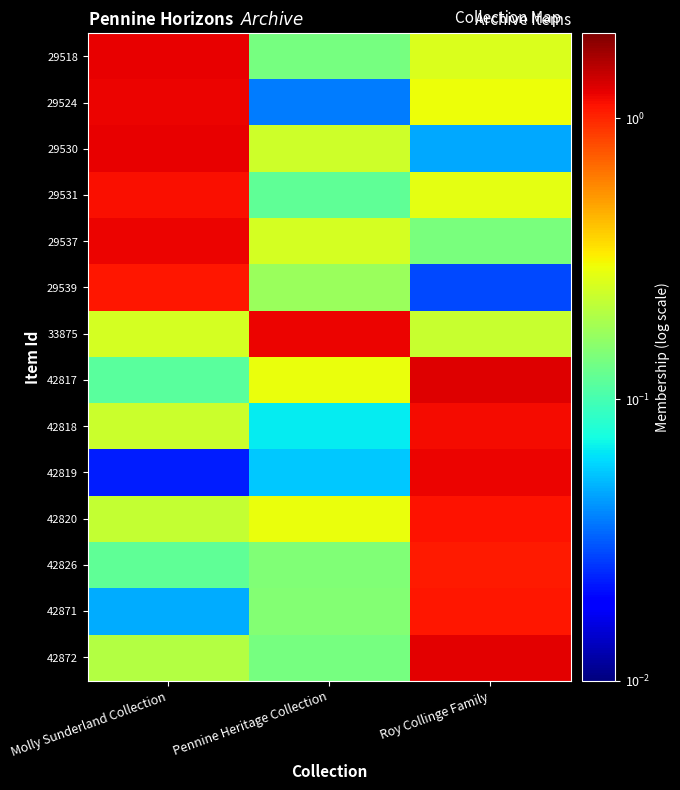

Reading left to right, what are all the values shown in this chart?

29518: Molly Sunderland Collection=1.2	Pennine Heritage Collection=0.1	Roy Collinge Family=0.3
29524: Molly Sunderland Collection=1.2	Pennine Heritage Collection=0.0	Roy Collinge Family=0.3
29530: Molly Sunderland Collection=1.2	Pennine Heritage Collection=0.2	Roy Collinge Family=0.0
29531: Molly Sunderland Collection=1.1	Pennine Heritage Collection=0.1	Roy Collinge Family=0.3
29537: Molly Sunderland Collection=1.2	Pennine Heritage Collection=0.2	Roy Collinge Family=0.1
29539: Molly Sunderland Collection=1.1	Pennine Heritage Collection=0.2	Roy Collinge Family=0.0
33875: Molly Sunderland Collection=0.3	Pennine Heritage Collection=1.2	Roy Collinge Family=0.2
42817: Molly Sunderland Collection=0.1	Pennine Heritage Collection=0.3	Roy Collinge Family=1.3
42818: Molly Sunderland Collection=0.2	Pennine Heritage Collection=0.1	Roy Collinge Family=1.1
42819: Molly Sunderland Collection=0.0	Pennine Heritage Collection=0.1	Roy Collinge Family=1.2
42820: Molly Sunderland Collection=0.2	Pennine Heritage Collection=0.3	Roy Collinge Family=1.1
42826: Molly Sunderland Collection=0.1	Pennine Heritage Collection=0.1	Roy Collinge Family=1.1
42871: Molly Sunderland Collection=0.0	Pennine Heritage Collection=0.1	Roy Collinge Family=1.1
42872: Molly Sunderland Collection=0.2	Pennine Heritage Collection=0.1	Roy Collinge Family=1.3